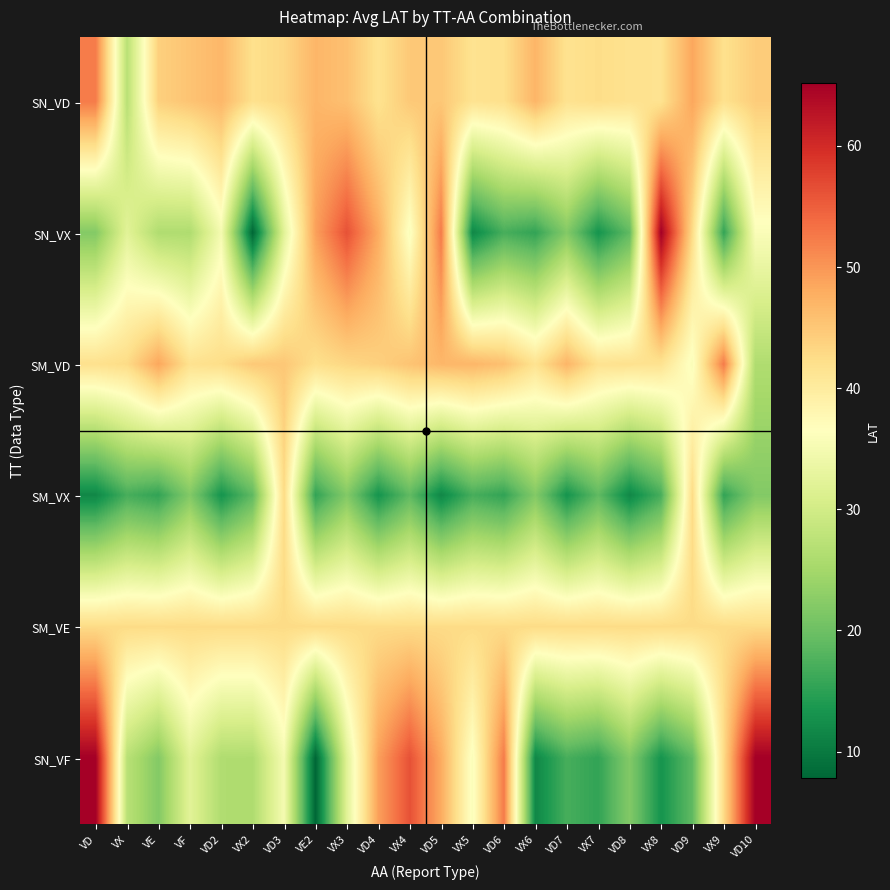

At VD10, list the series in order from largest to smallest.

SN_VF, SN_VD, SM_VE, SN_VX, SM_VD, SM_VX